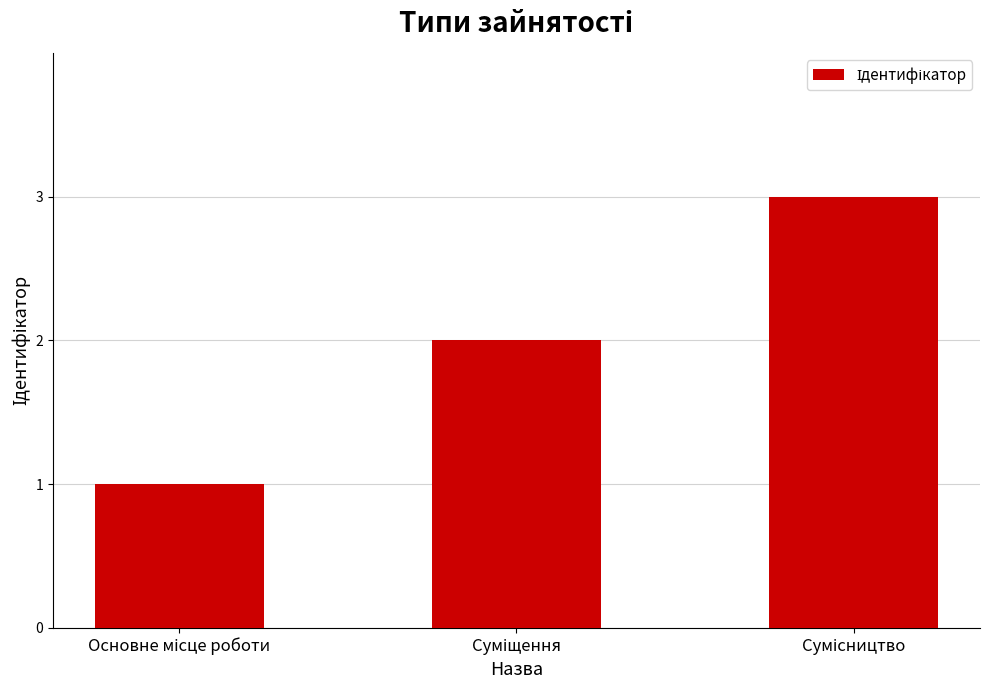

What is the greatest value displayed?

3